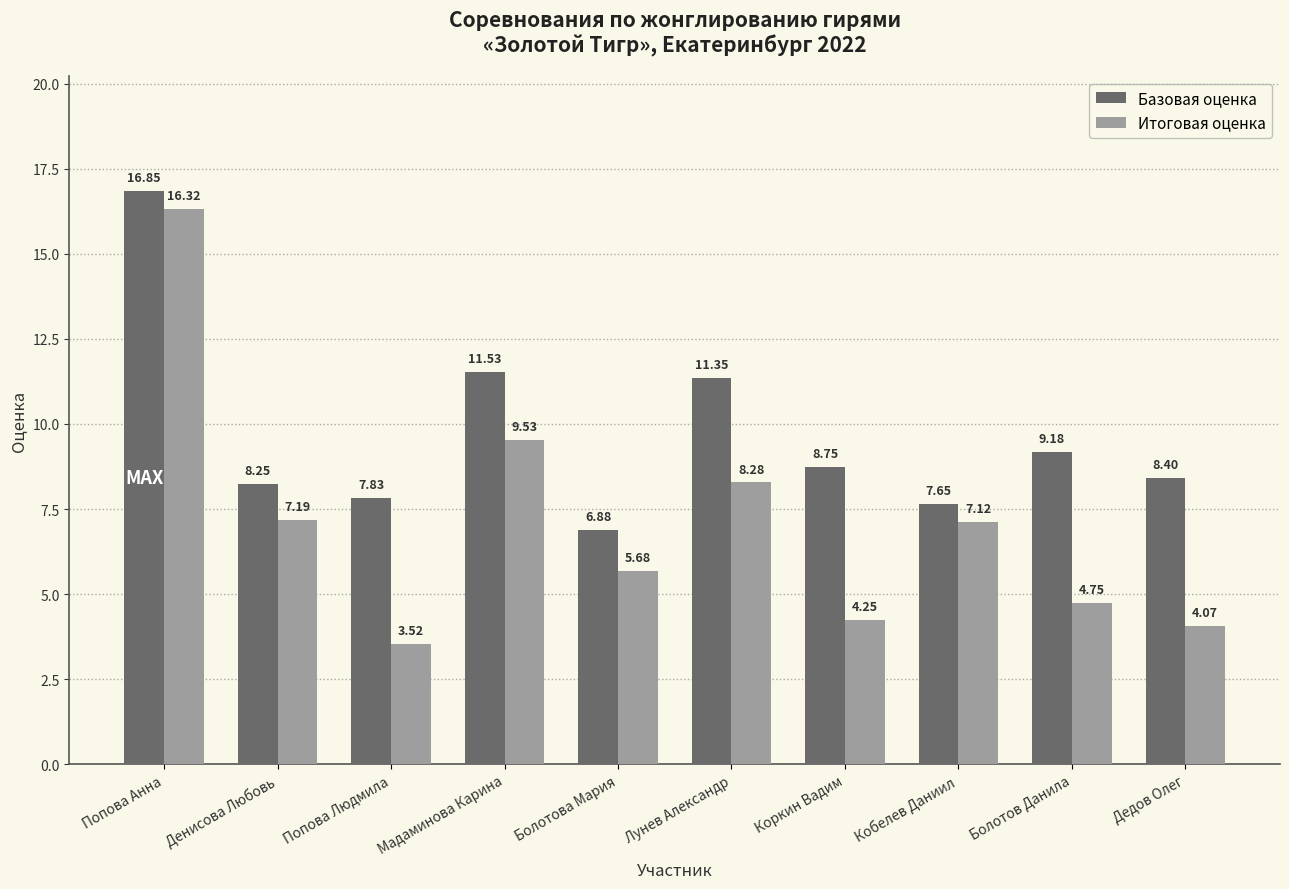

What is the value of the Базовая оценка bar at the 5th from the left?

6.9